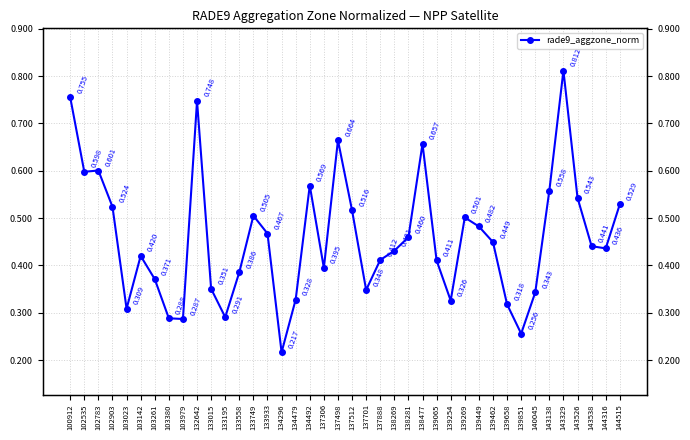

Is this an area chart (filled region under the line)?

No